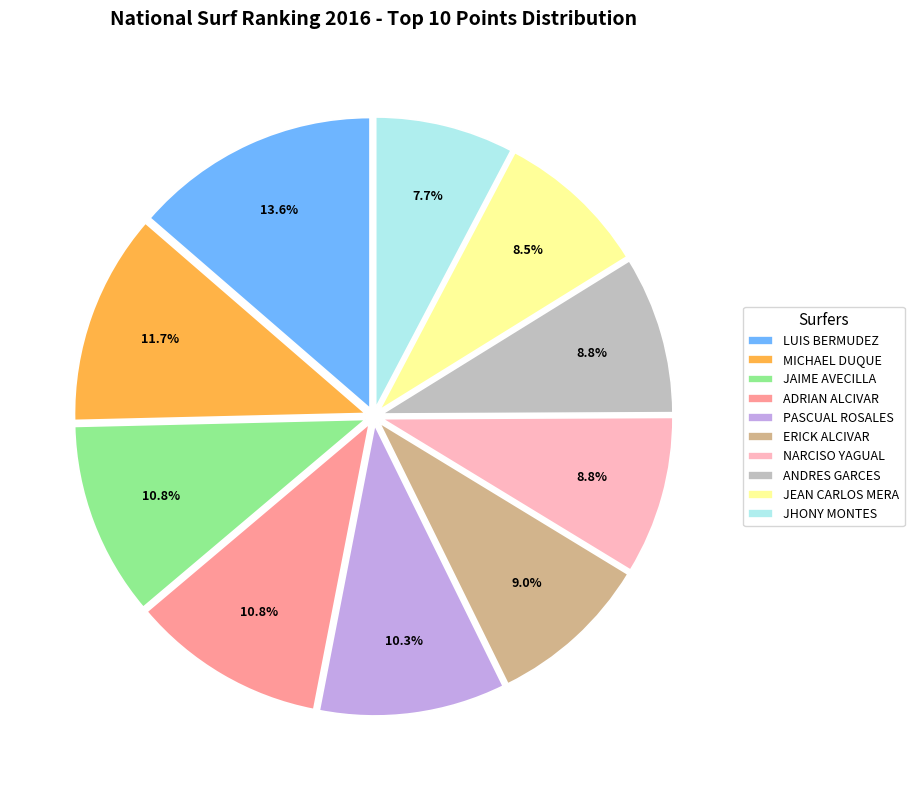

What portion of the pie excludes ERICK ALCIVAR?

91.0%